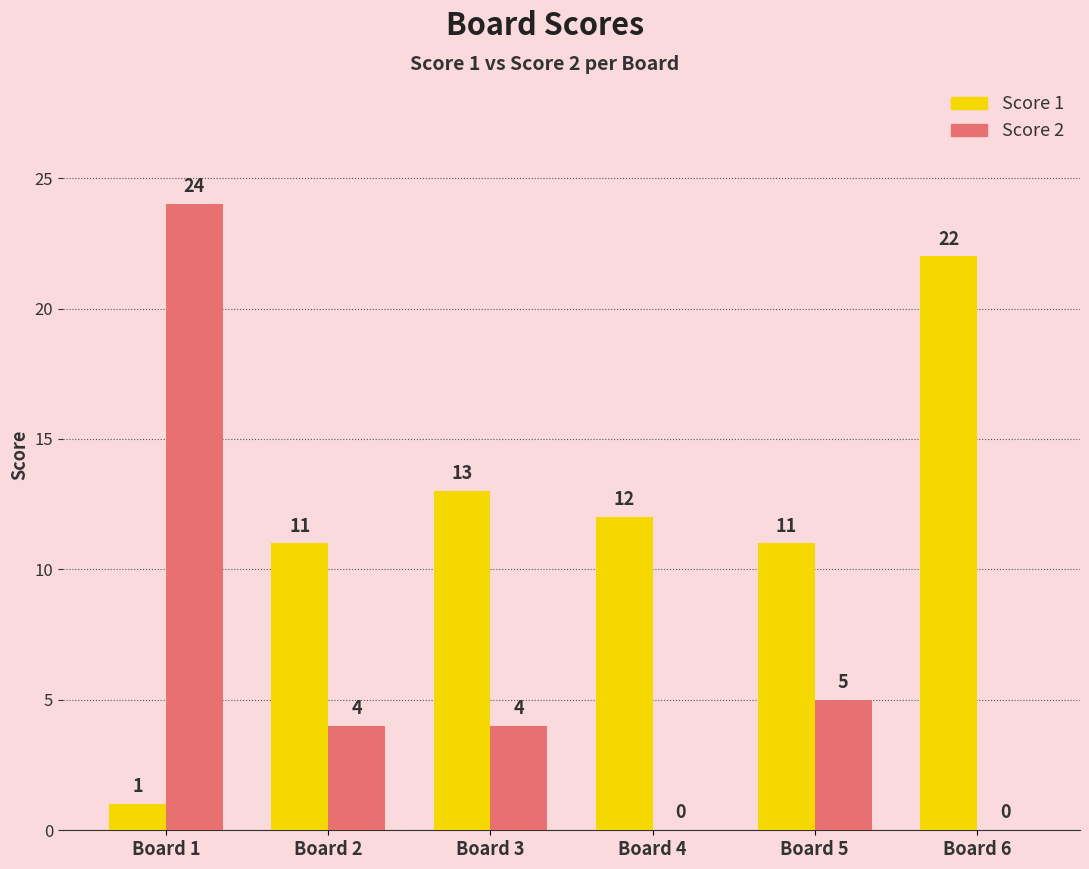

The Score 1 series shows 16 at Board 2. True or false?

False